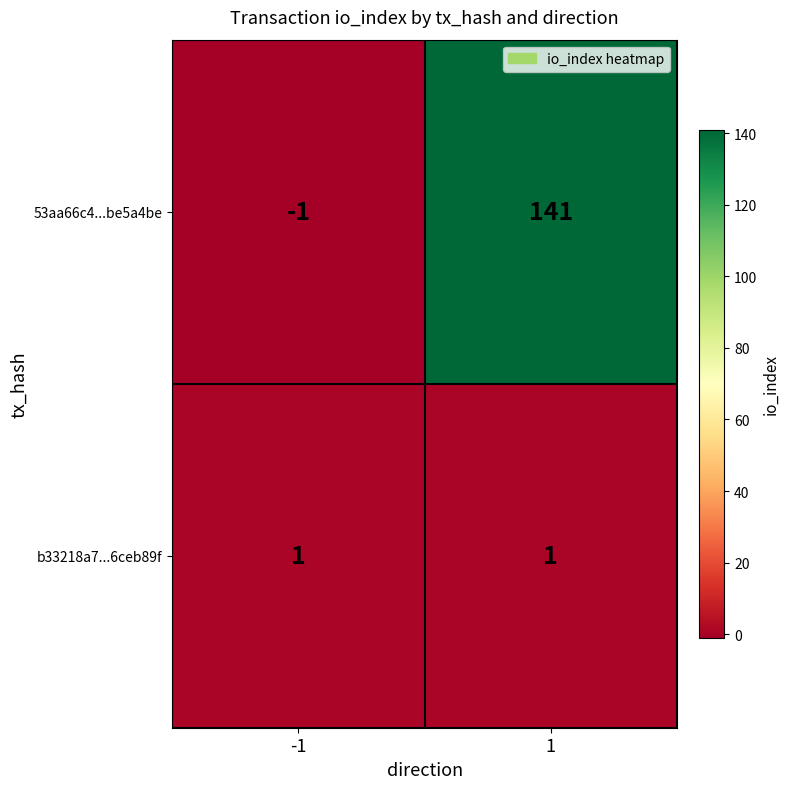

Rank the series by their average value, from highest to lowest.

53aa66c4...be5a4be, b33218a7...6ceb89f